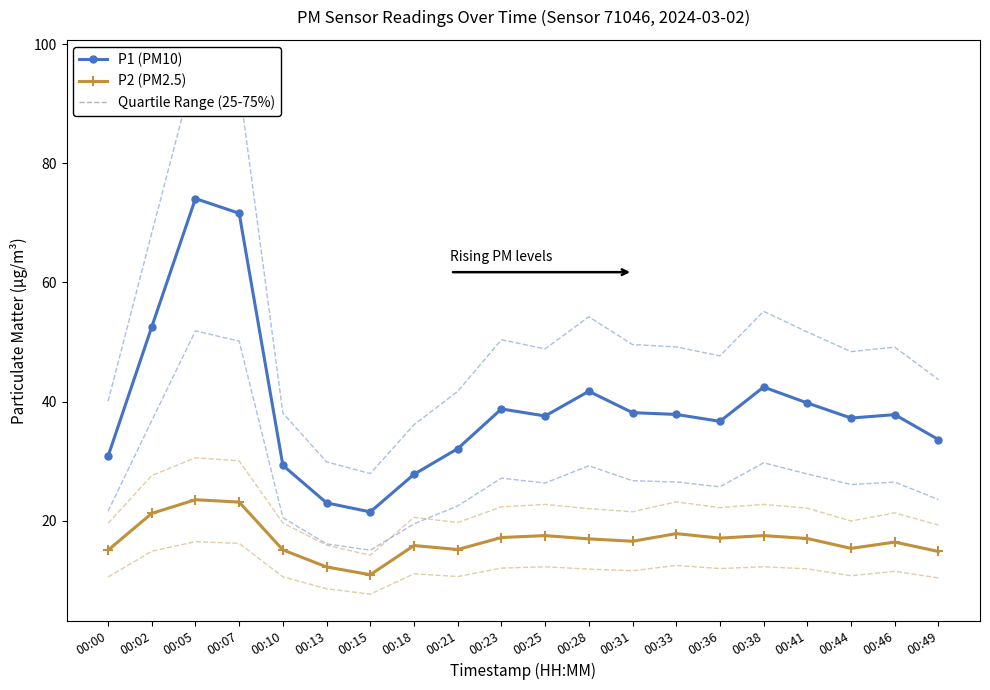

What is the value of the P2 (PM2.5) point at the 2nd from the left?

21.2